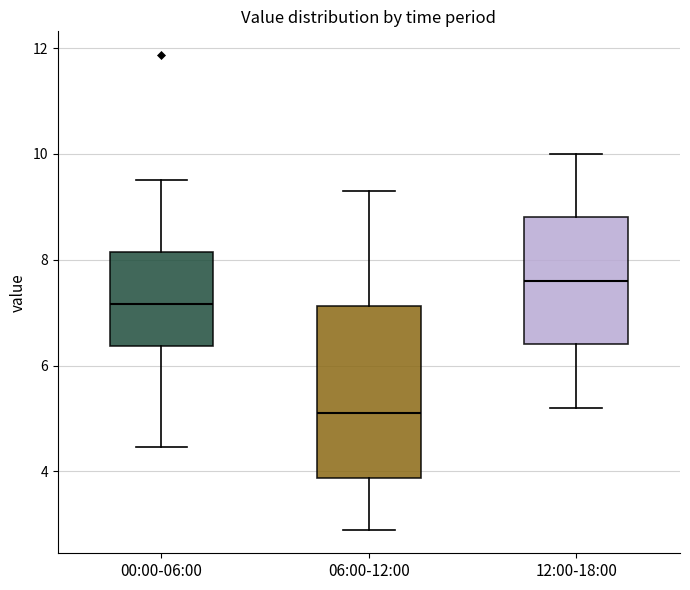

Reading left to right, transcribe this box plot: for each box, give where its median line is, the range the box spans, and where its two whiskers end, as read against the y-axis. The values are not printed on the chart, so give them approximately, as read against the axis.

00:00-06:00: median 7.2, box 6.4 to 8.2, whiskers 4.4 to 9.6
06:00-12:00: median 5.2, box 3.8 to 7.2, whiskers 3.0 to 9.4
12:00-18:00: median 7.6, box 6.4 to 8.8, whiskers 5.2 to 10.0